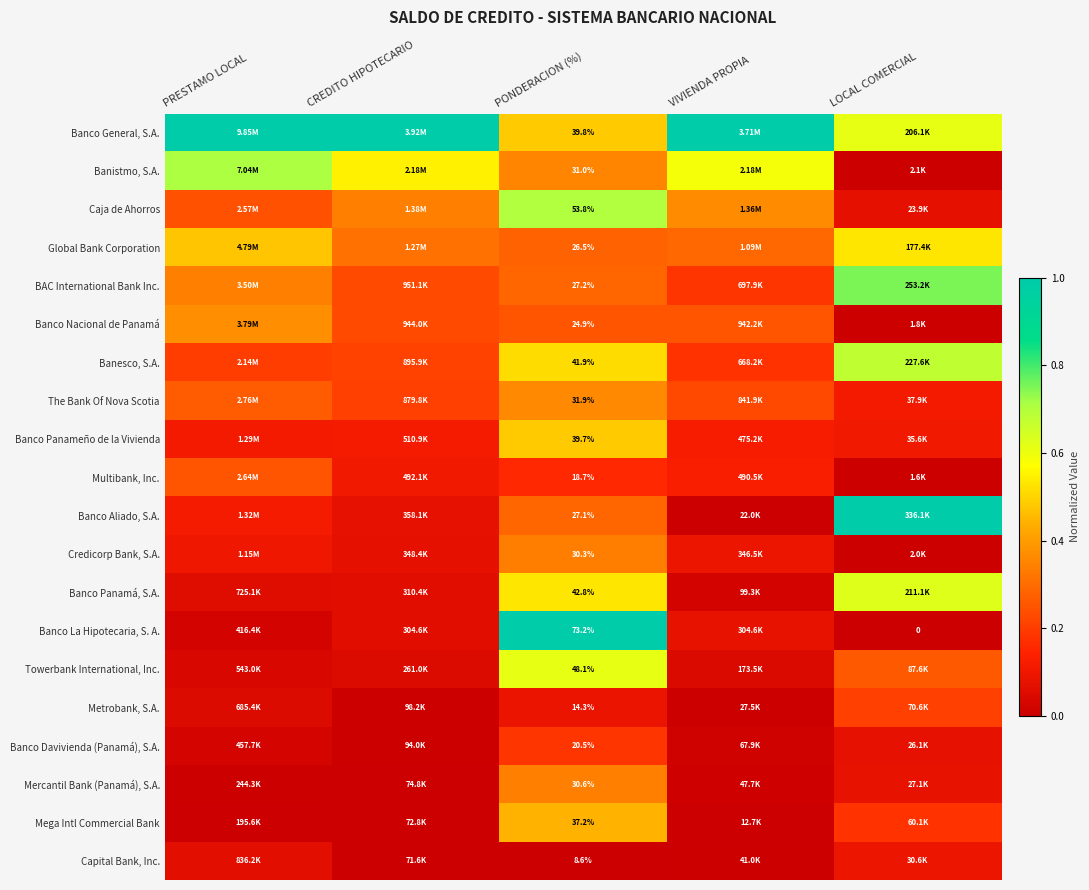

Read the Banco Davivienda (Panamá), S.A. value at LOCAL COMERCIAL.

0.1